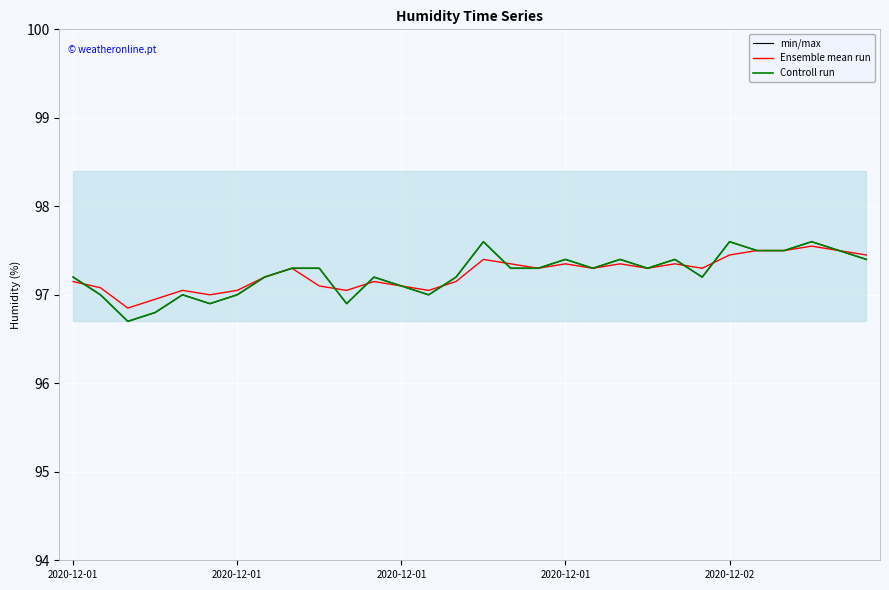

What is the highest value of the Controll run series?

97.6